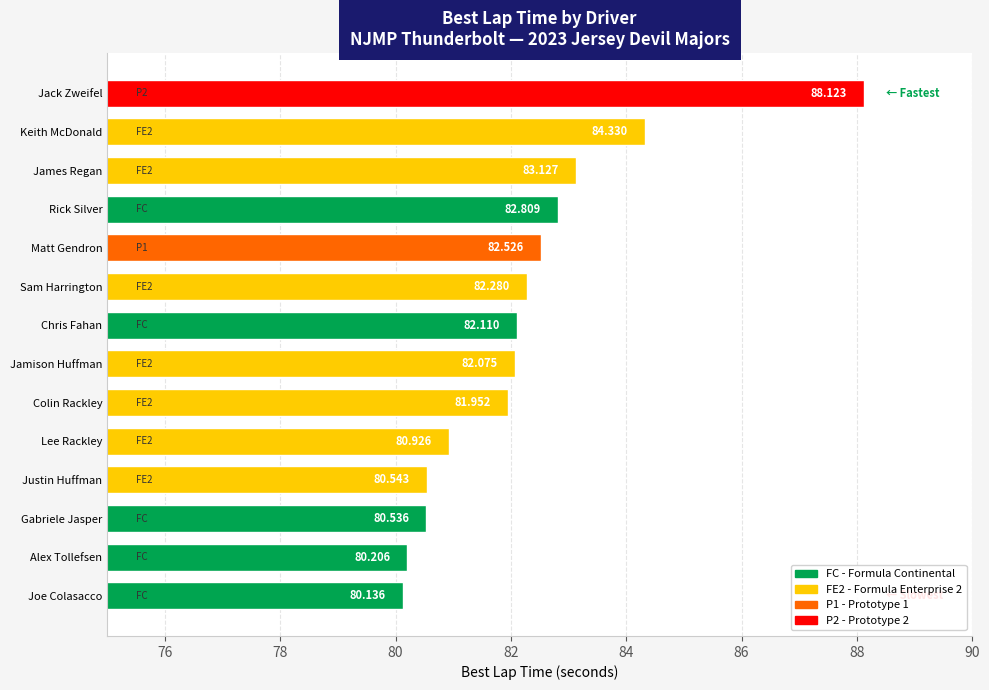

Rank the categories by value from highest to lowest.

Jack Zweifel, Keith McDonald, James Regan, Rick Silver, Matt Gendron, Sam Harrington, Chris Fahan, Jamison Huffman, Colin Rackley, Lee Rackley, Justin Huffman, Gabriele Jasper, Alex Tollefsen, Joe Colasacco